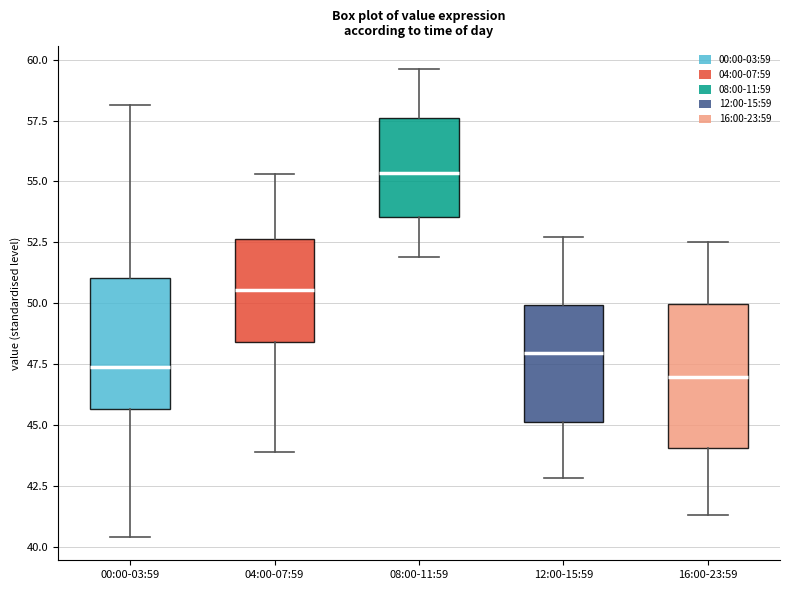

Which box has the highest median line?

08:00-11:59